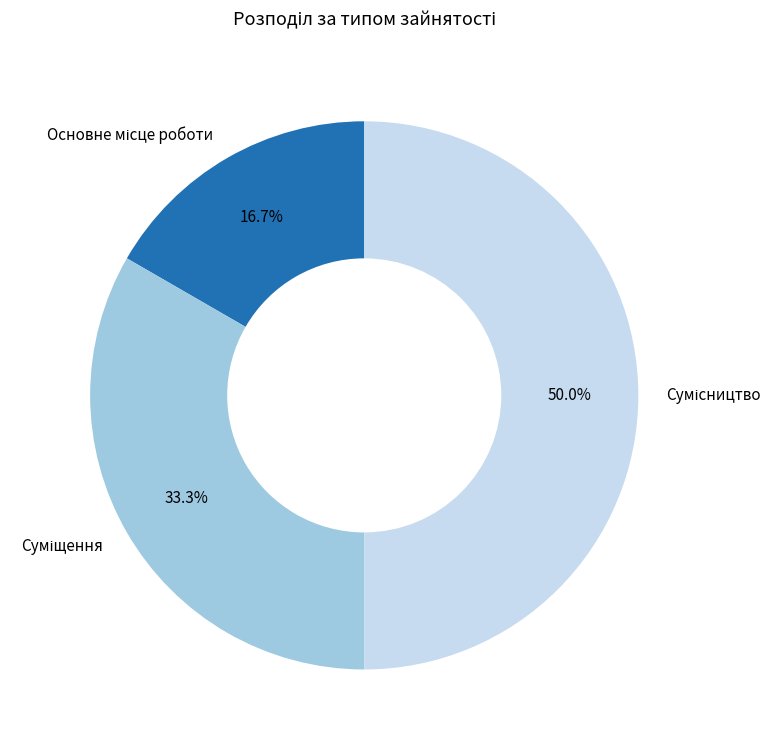

Which has a higher value, Суміщення or Основне місце роботи?

Суміщення